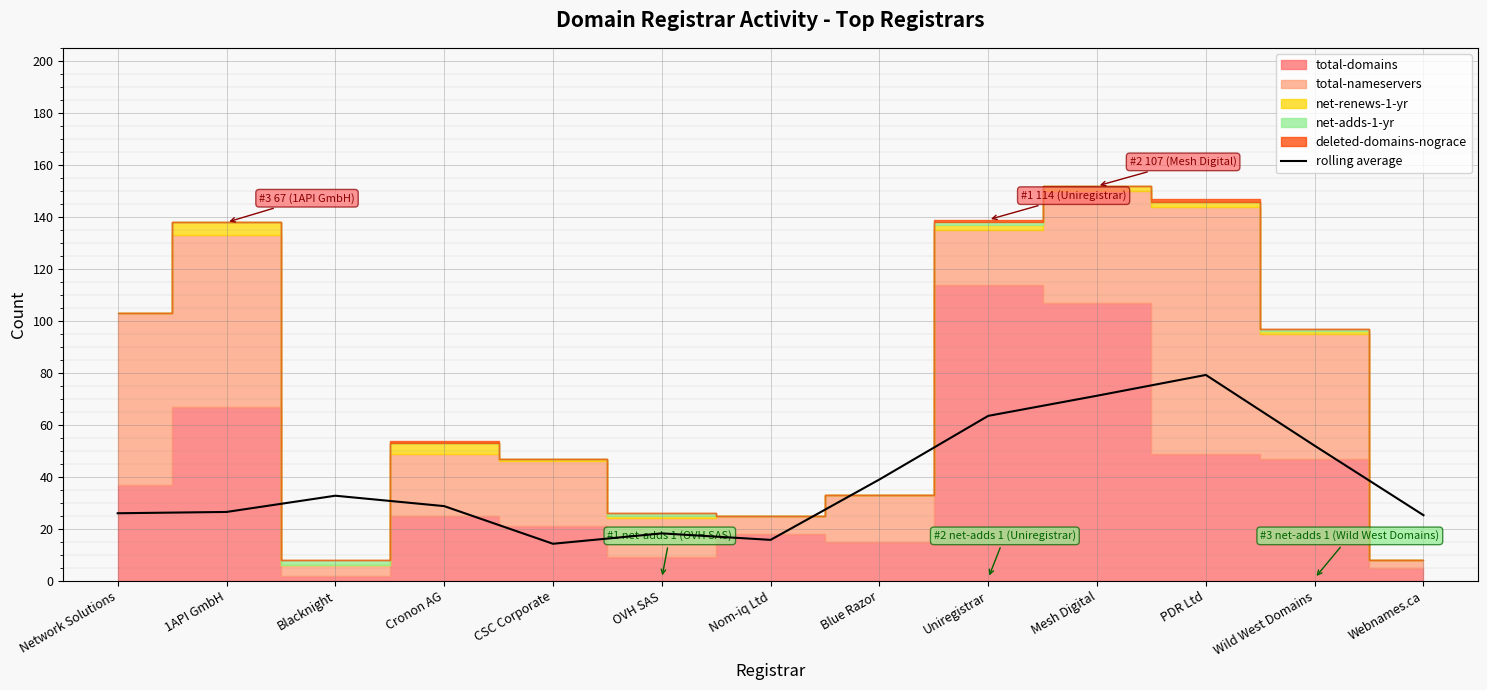

What is the value of the 12th point from the left?

52.0